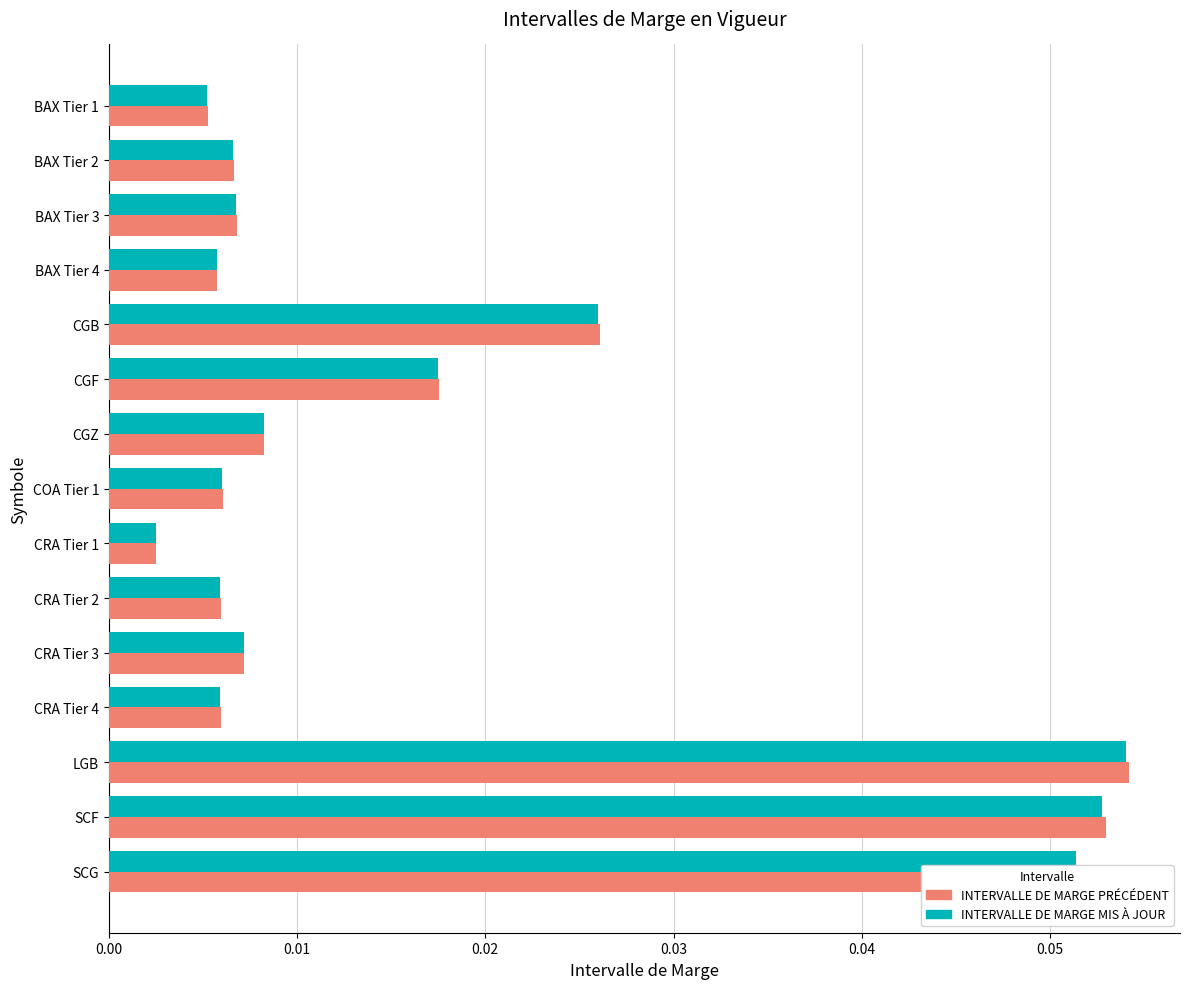

At which category is the sum across all series the highest?

LGB